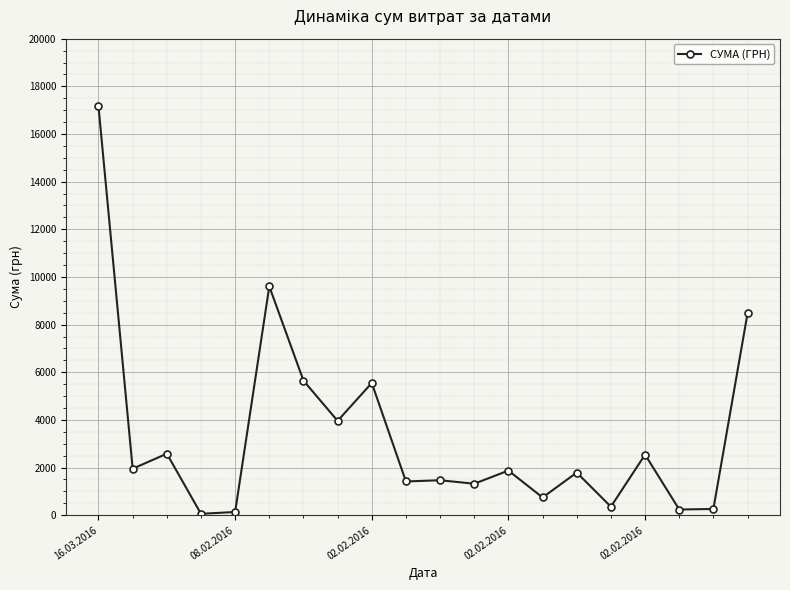

What is the sum of all values?

67133.0